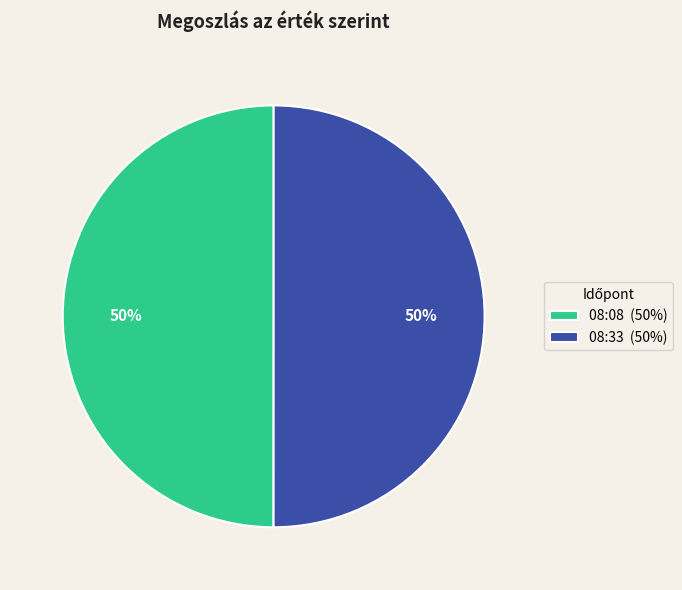

Do 08:33 (50%) and 08:08 (50%) together represent more than half of the pie?

Yes